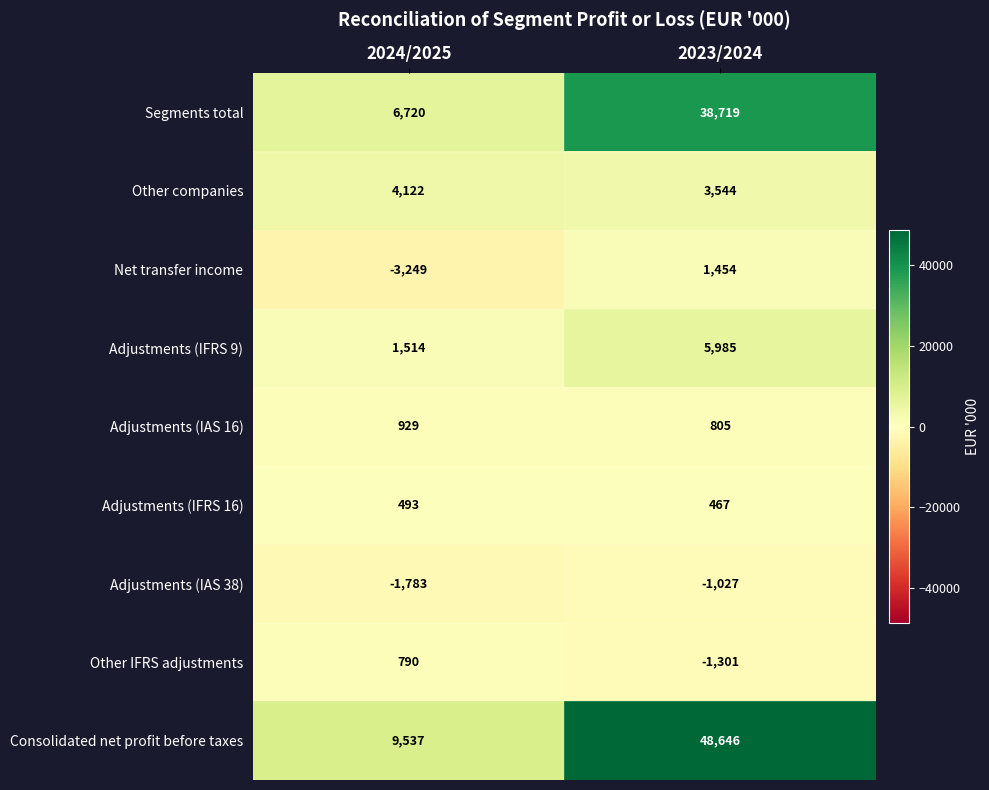

Which series has the largest range (max minus min)?

Consolidated net profit before taxes